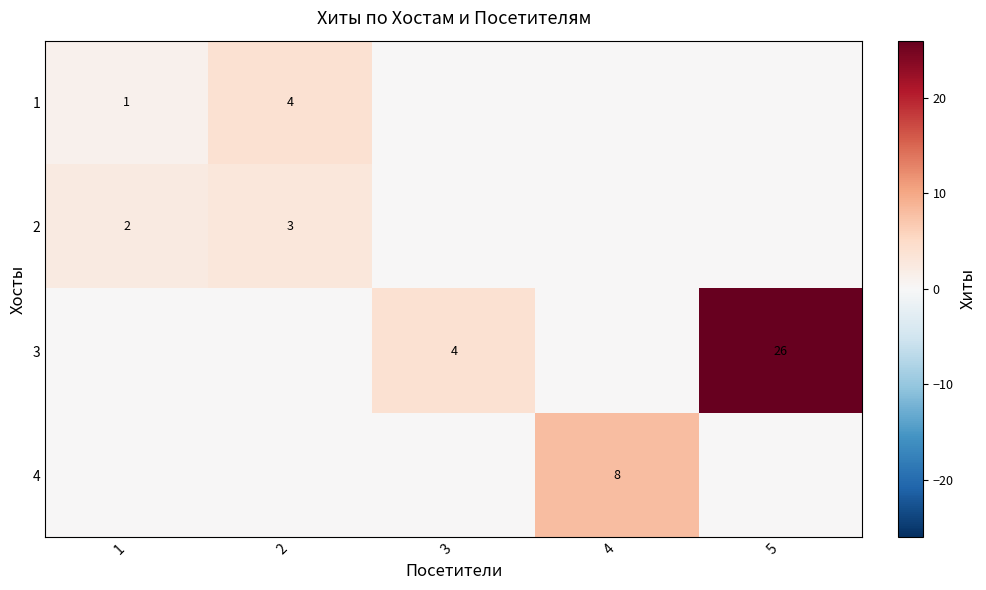

The 2 series shows 3 at 1. True or false?

False